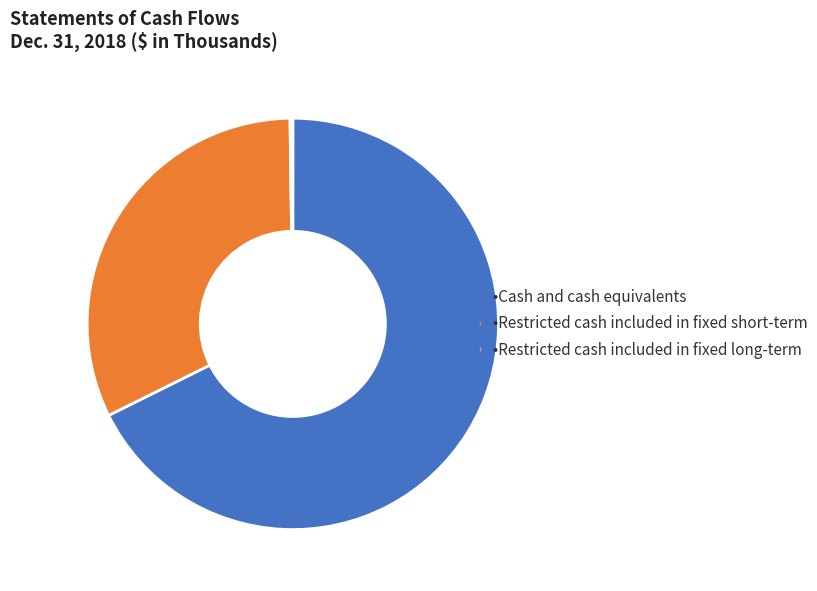

Is there a majority slice in this chart?

Yes